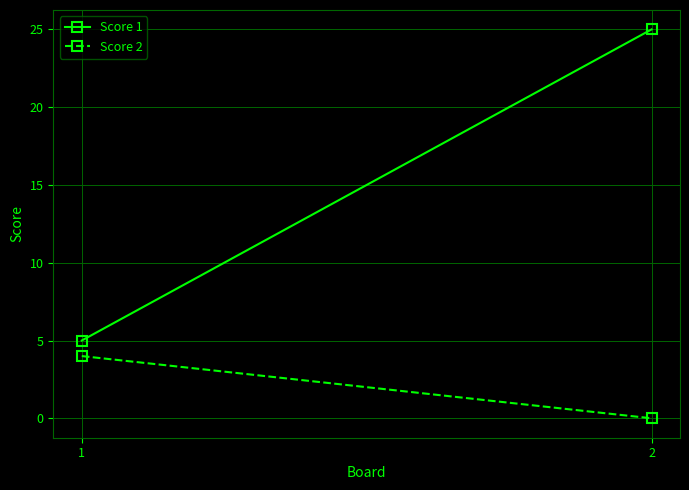

What is the maximum value shown in the chart?

25